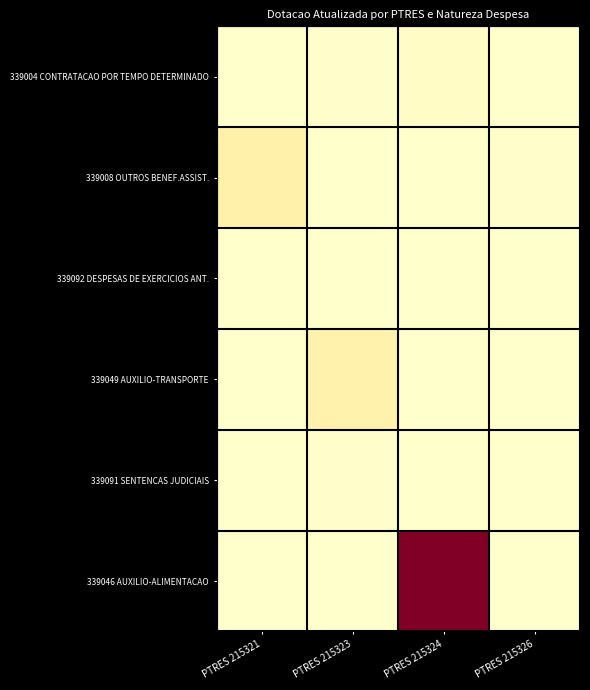

At how many categories does at least one series exceed 7884496?

1